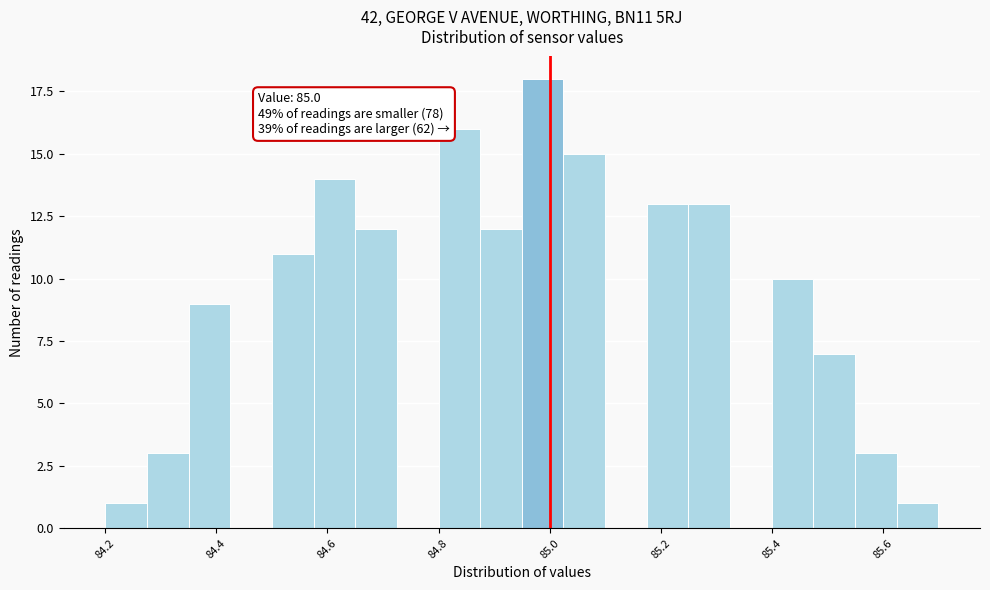

Read against the x-axis, roughly where is the centre of the tallest bar?

84.98